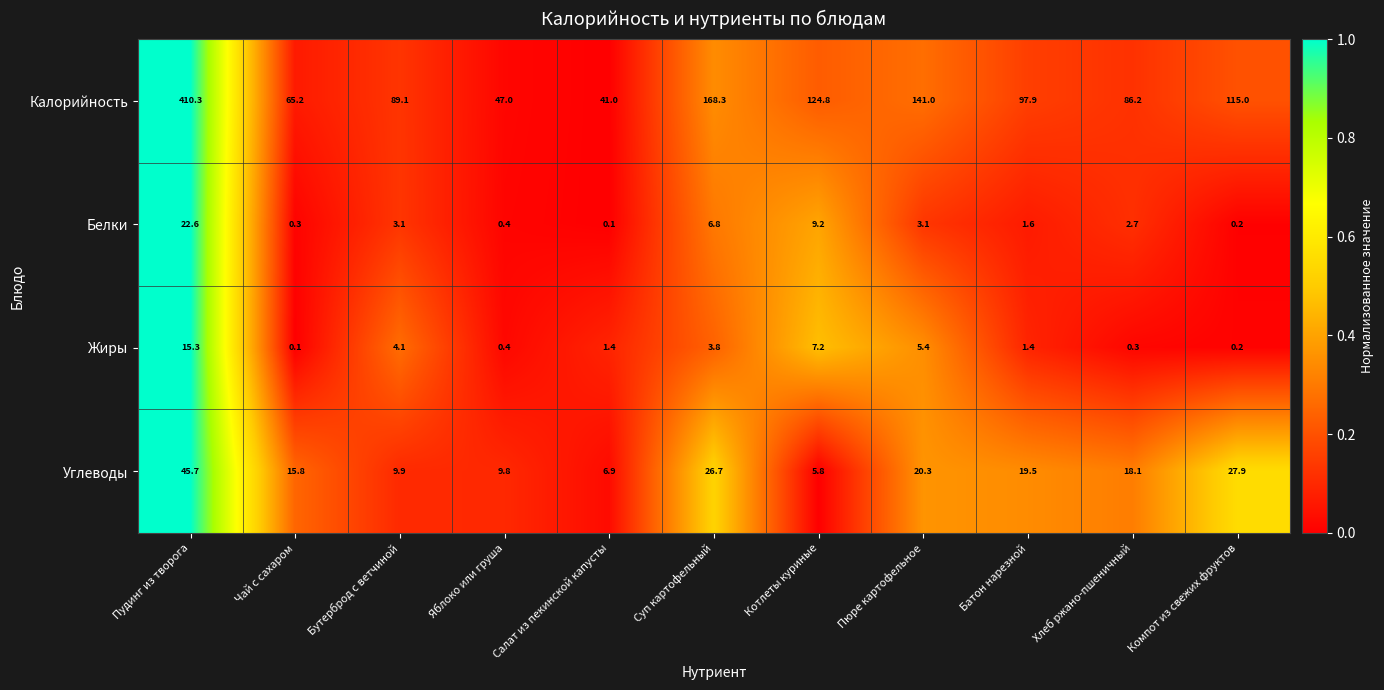

How many data points in Белки are above 2?

6